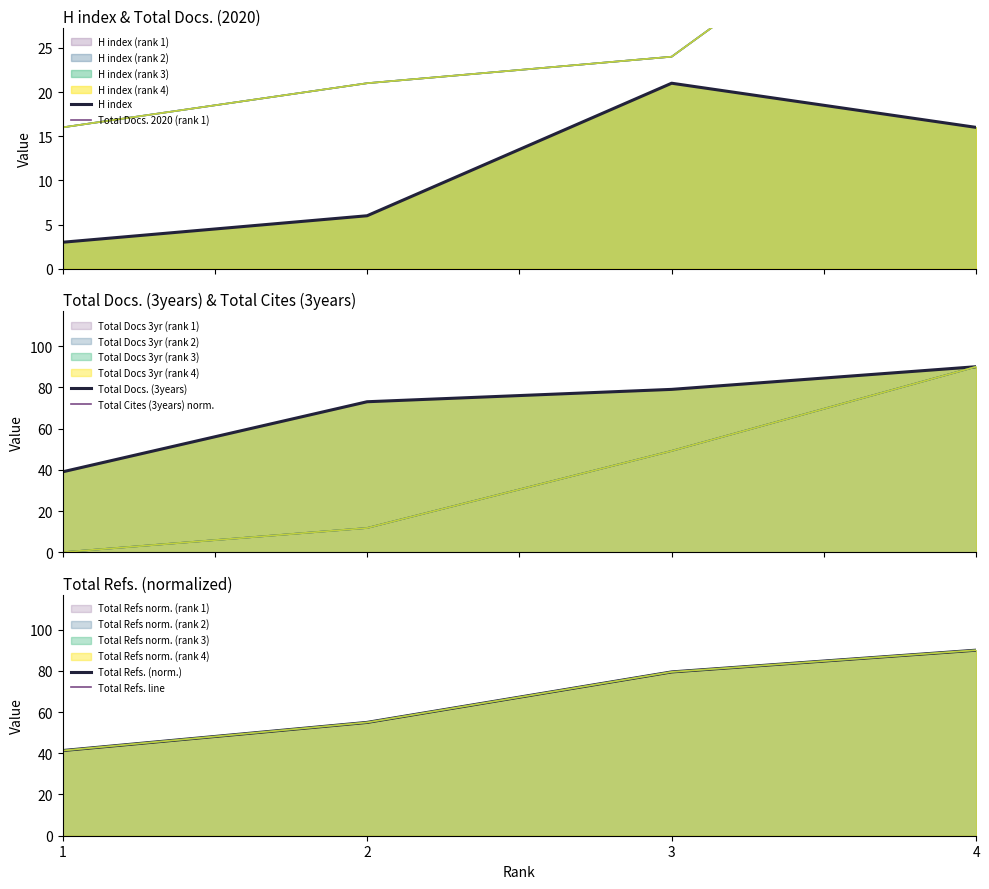

At which category is the sum across all series the highest?

4